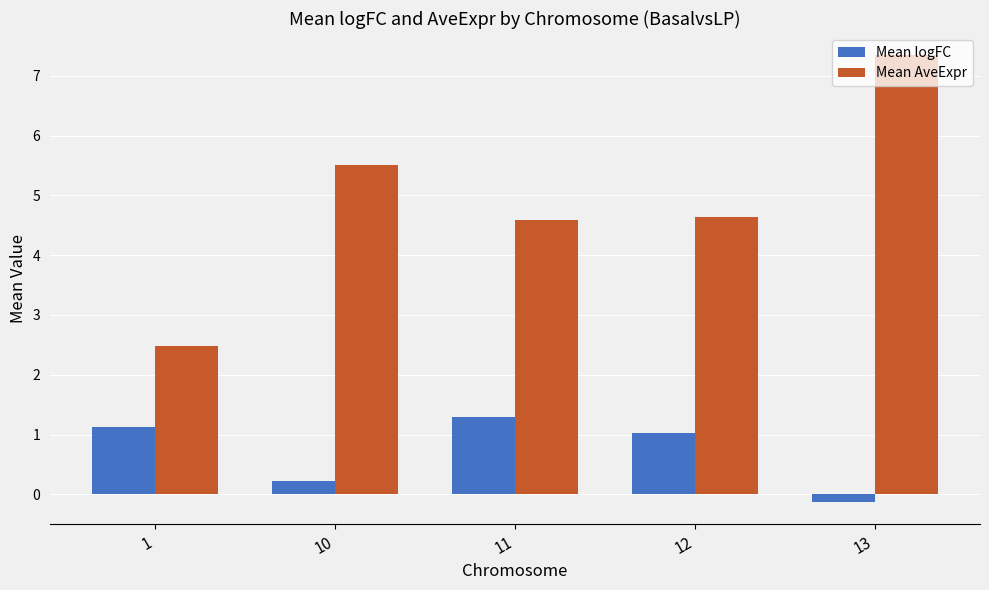

What is the spread (max minus min) of values at 12?

3.6